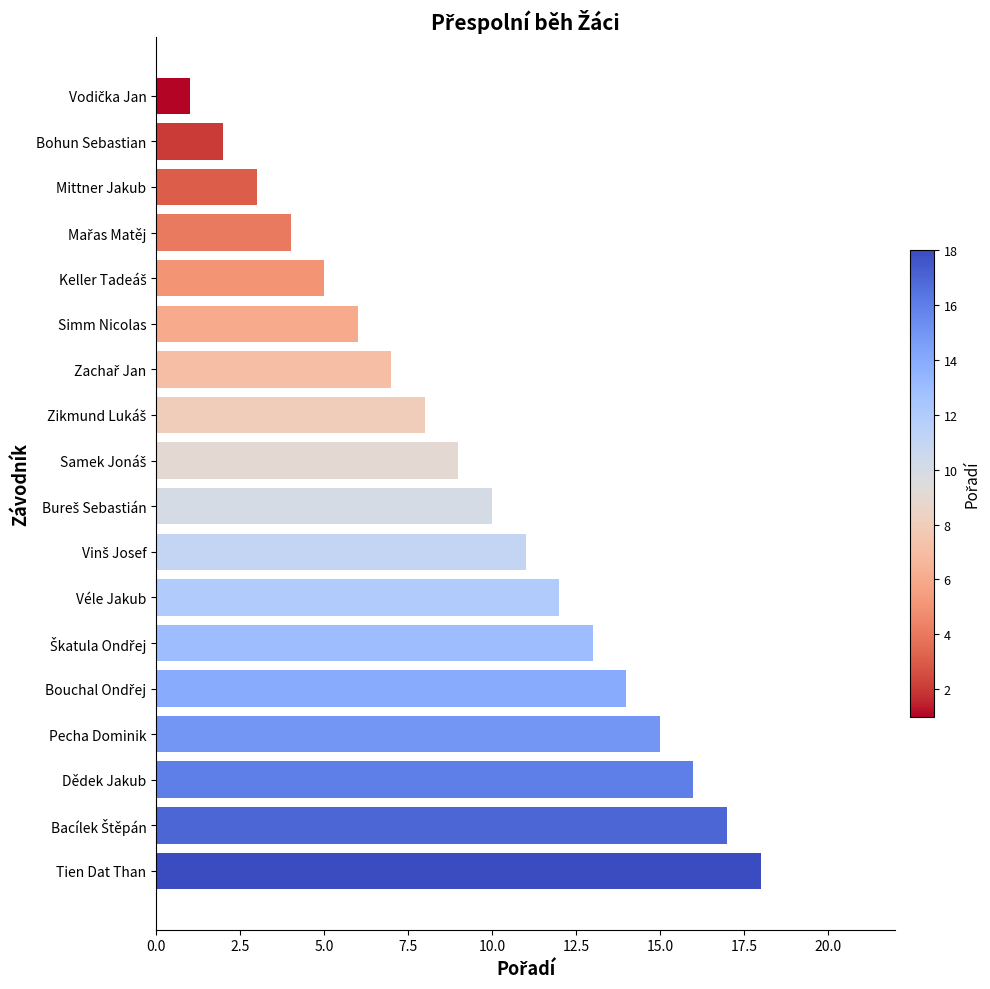

How many bars are there in total?

18